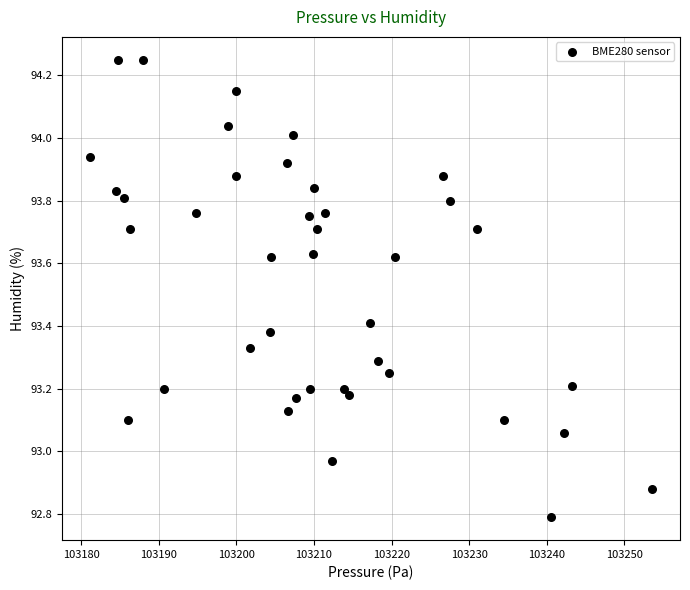

What is the range of Y values (max minus min)?

1.5